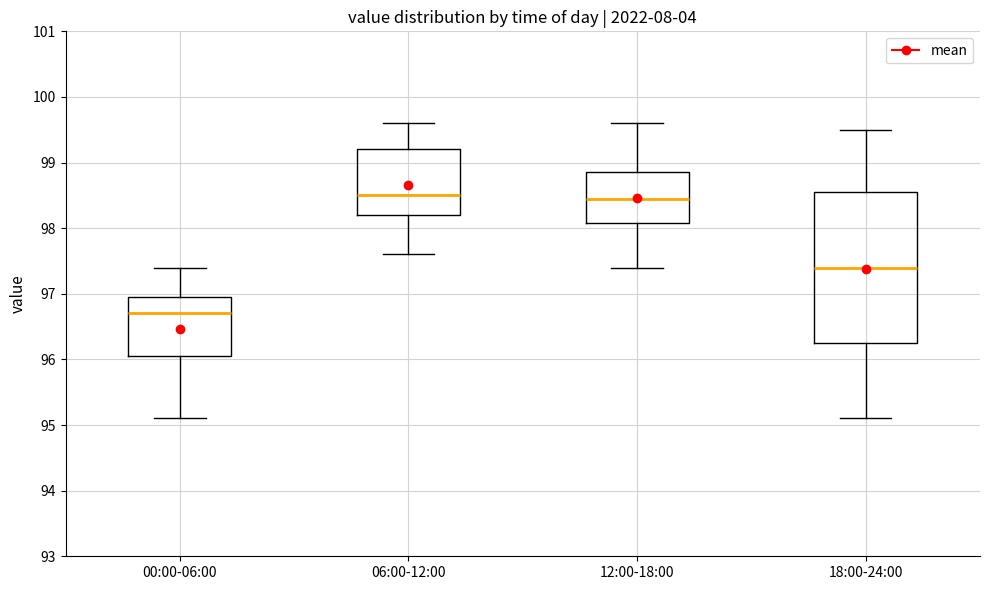

Where does the upper whisker of the box for 18:00-24:00 end on the y-axis? The values are not printed on the chart, so give them approximately, as read against the axis.

99.5